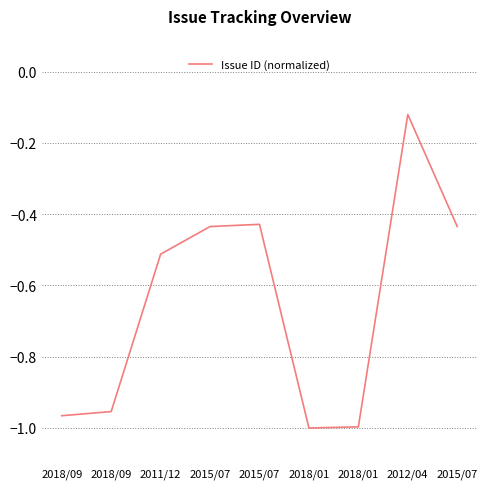

List the labels in order of value, largest first.

2012/04, 2015/07, 2015/07, 2015/07, 2011/12, 2018/09, 2018/09, 2018/01, 2018/01